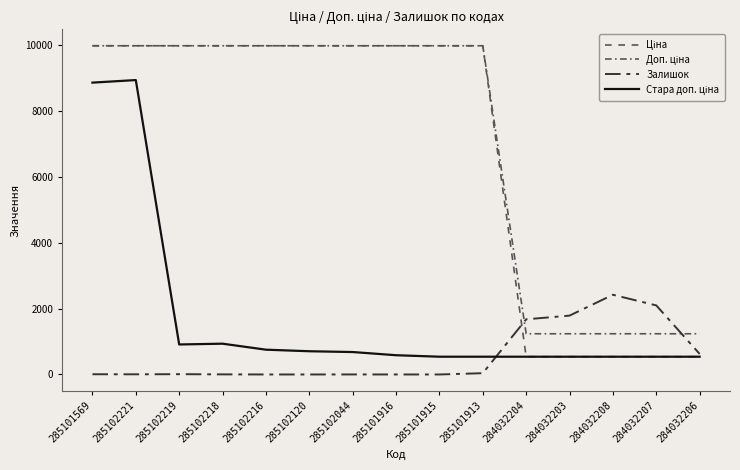

Which category has the lowest value across all series?

285102216